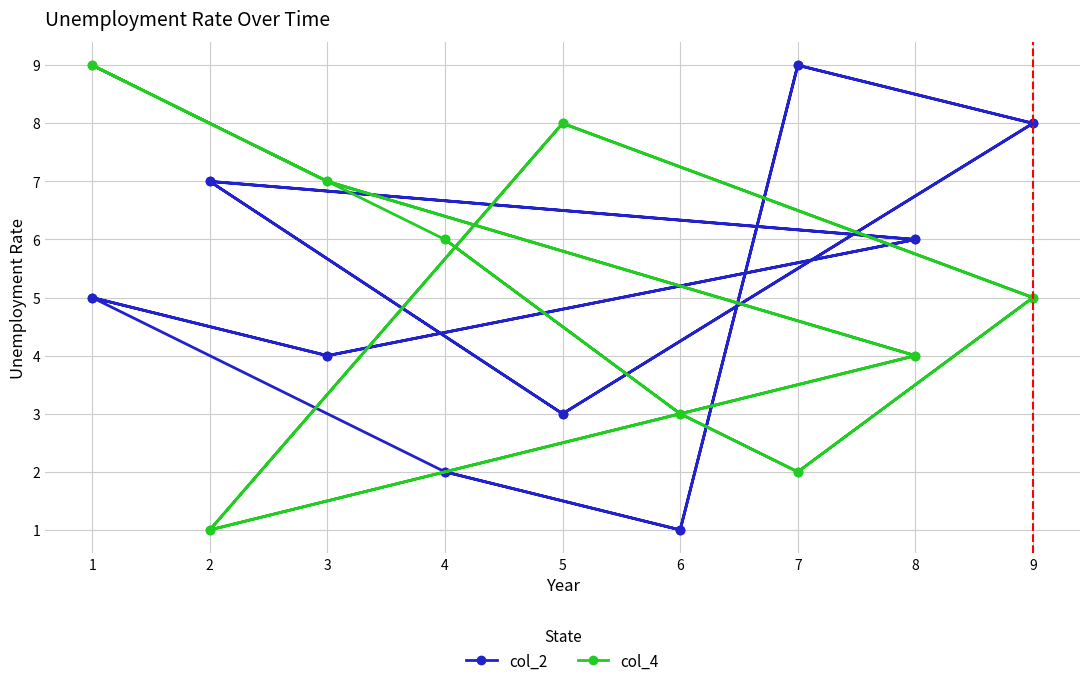

What is the difference between the maximum and minimum values in the col_4 series?

8